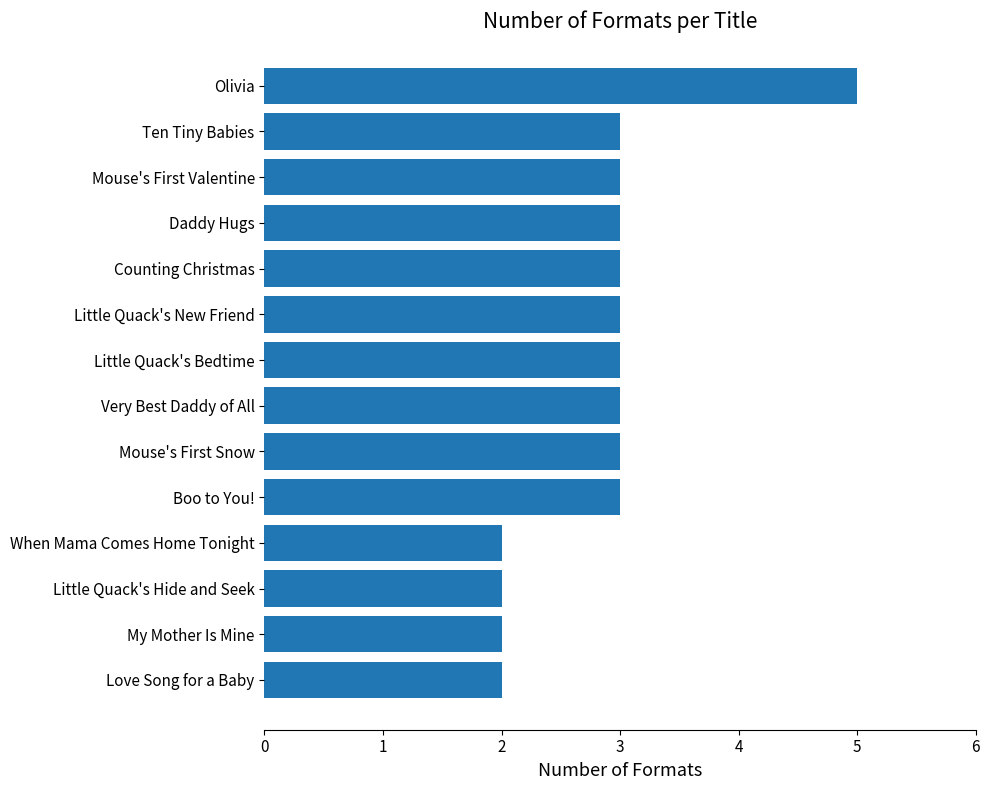

Which category has the highest value across all series?

Olivia